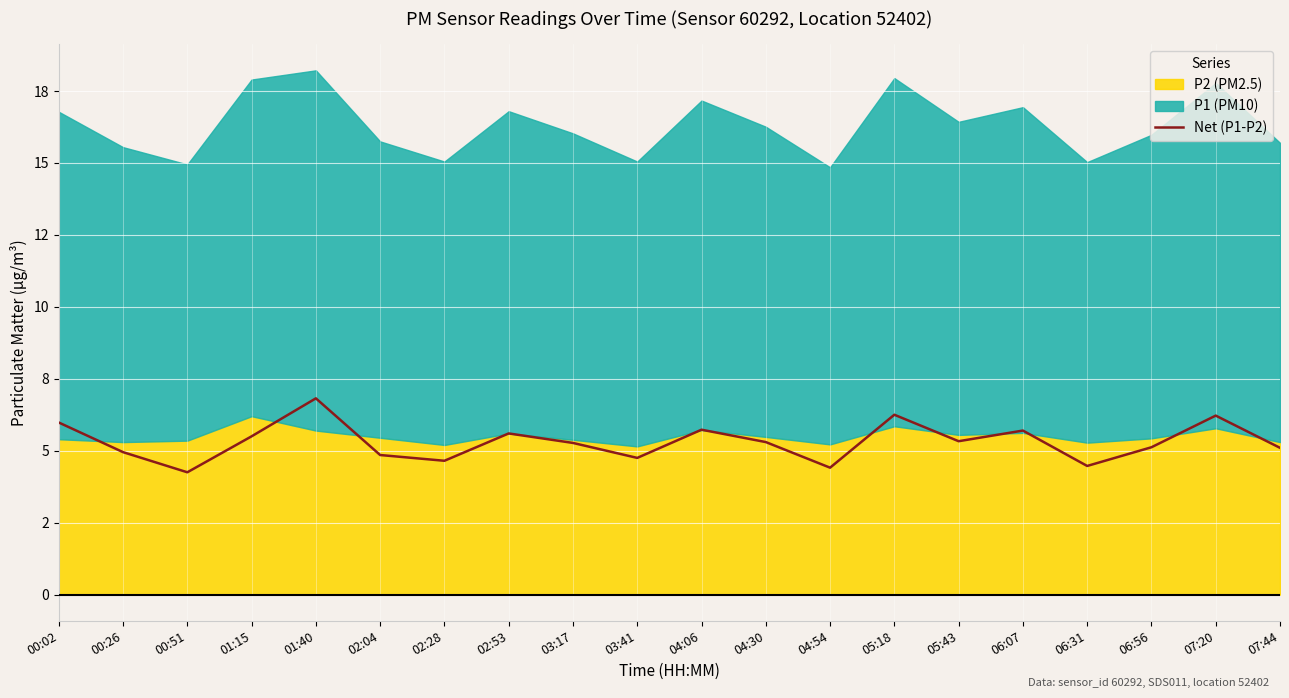

How many lines are shown in the chart?

1